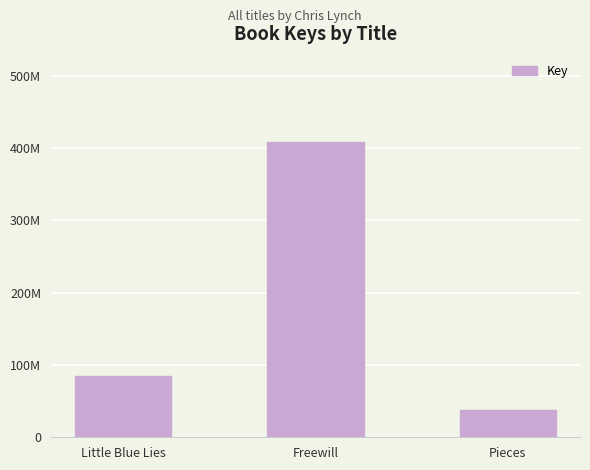

Does the chart contain any negative values?

No